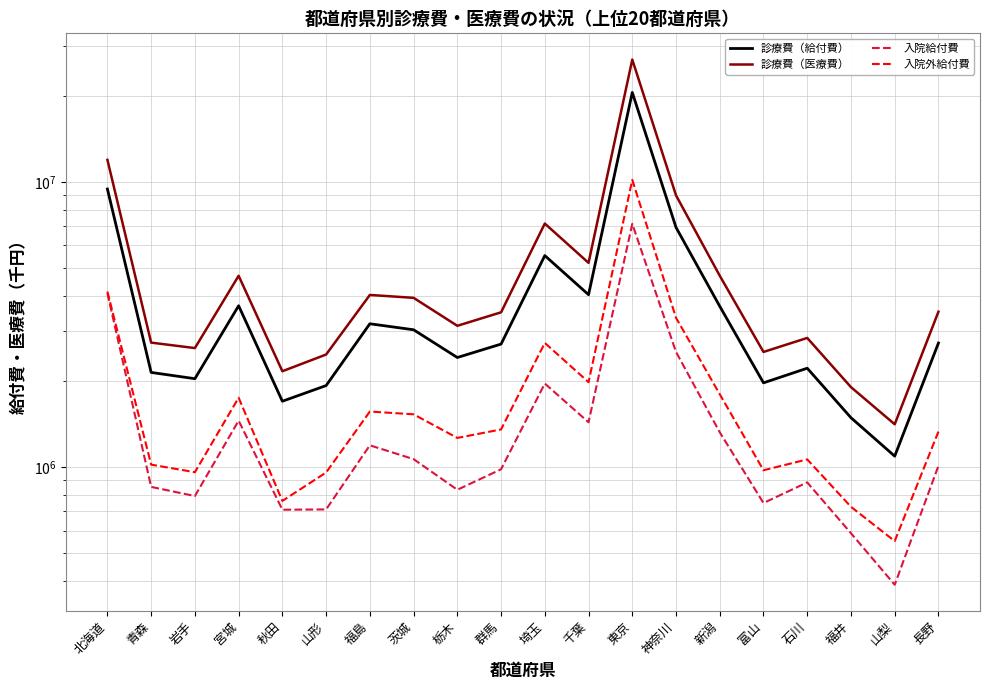

How many distinct data groups are displayed?

4